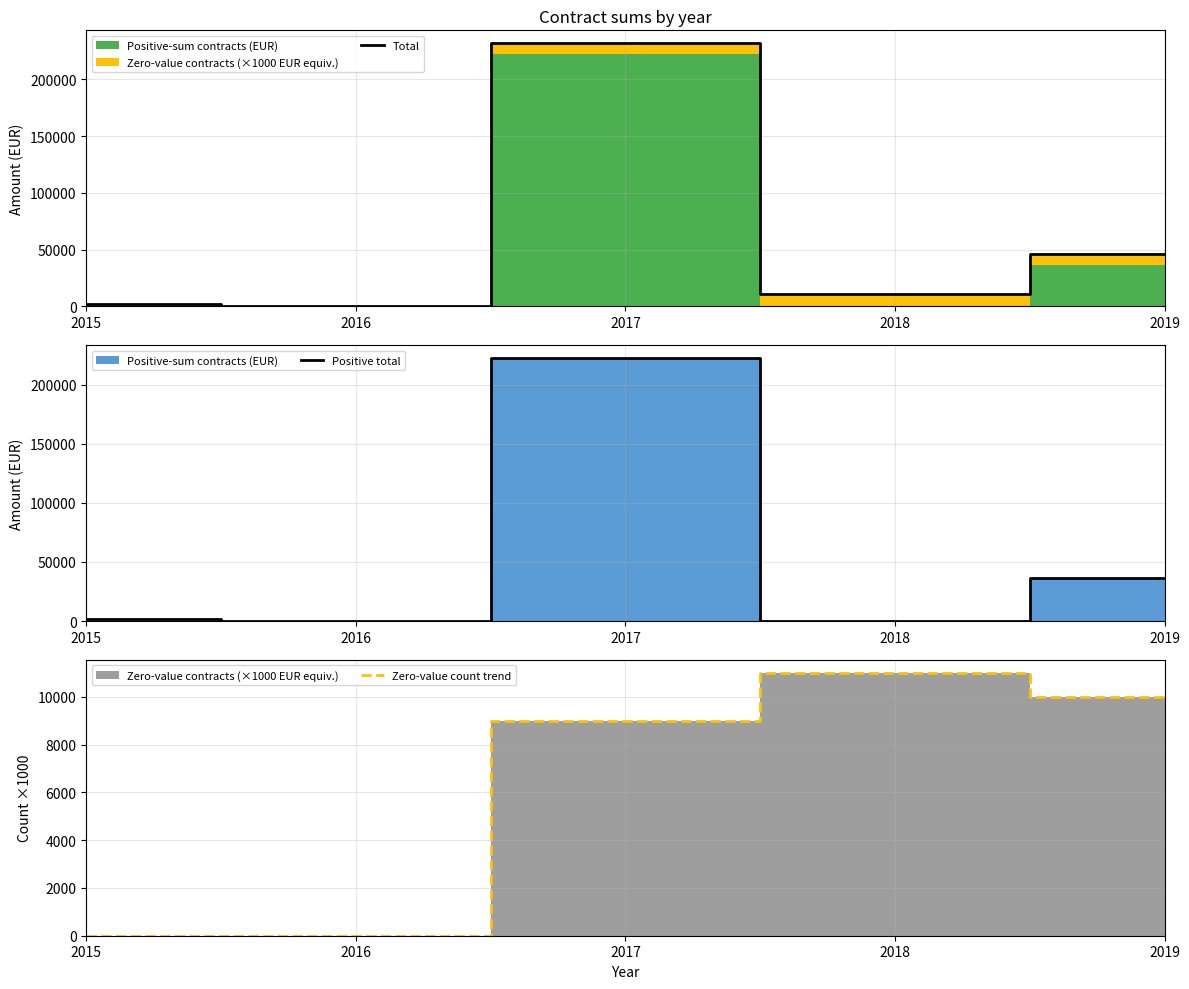

At which category does Positive total reach its first local peak?

2017